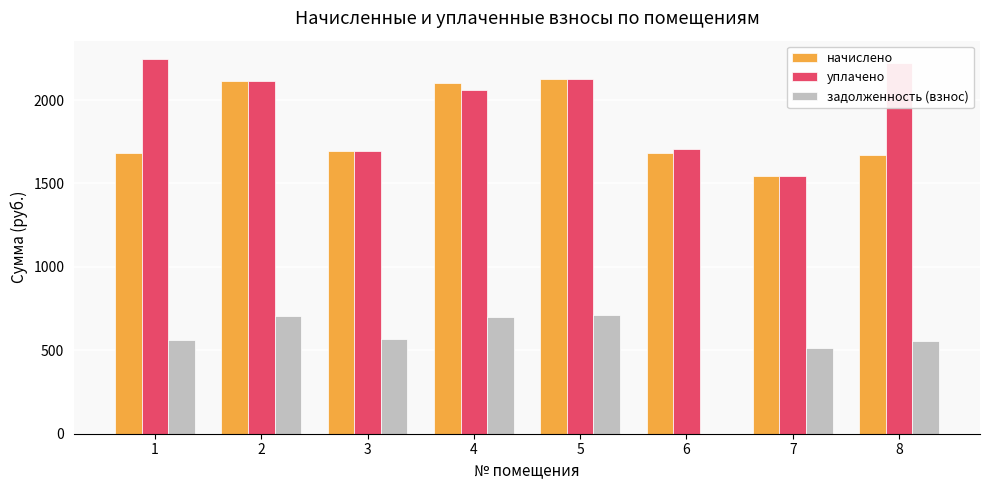

What is the sum of all задолженность (взнос) values?

4309.4